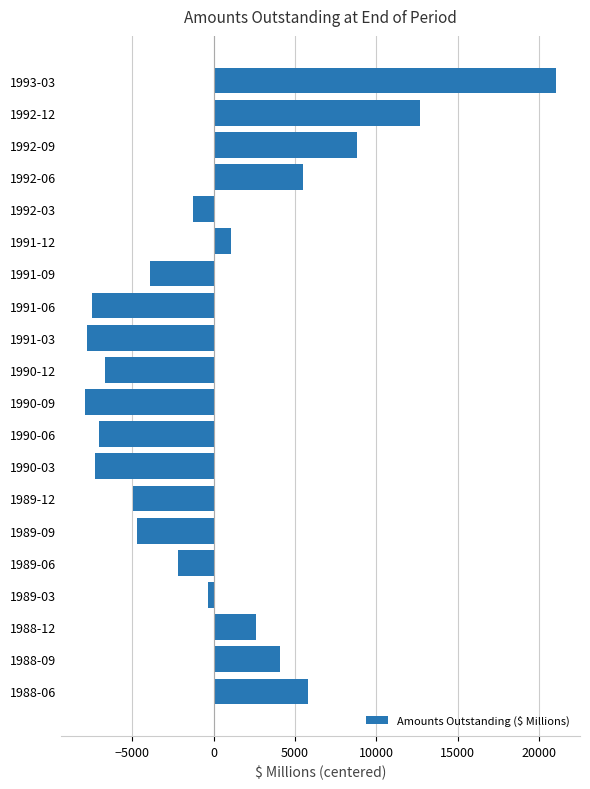

What is the sum of the values at 1992-06 and 1988-12?

8068.9